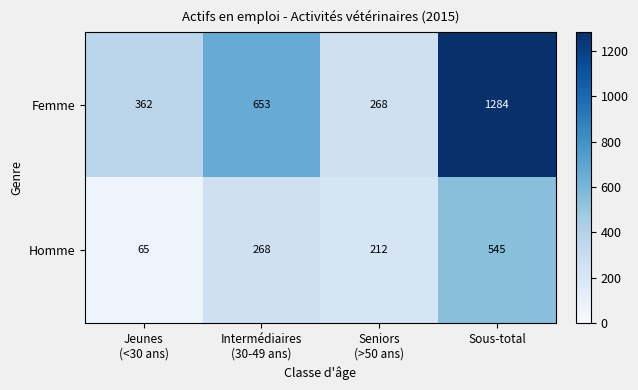

At which category is the sum across all series the highest?

Sous-total